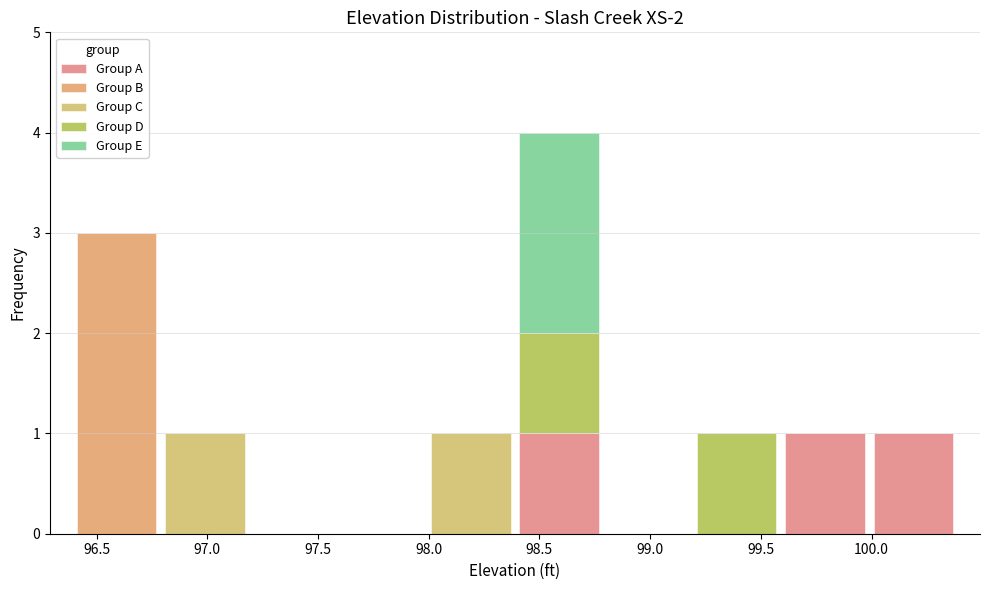

Which range on the x-axis has the tallest stacked bar (by total height)?

98.39 to 98.79